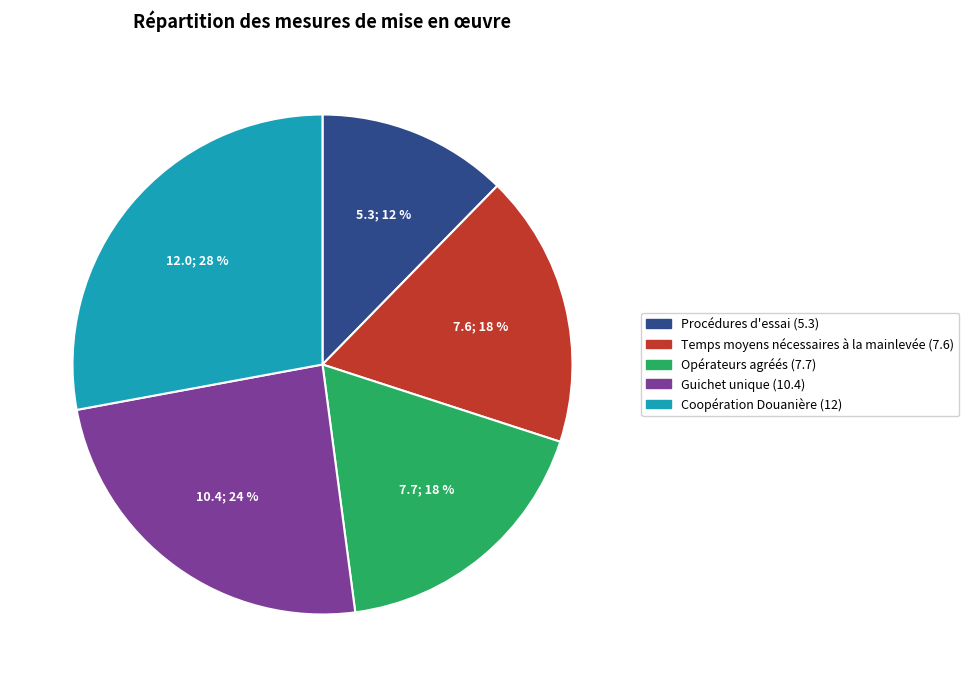

How many segments does this pie chart have?

5